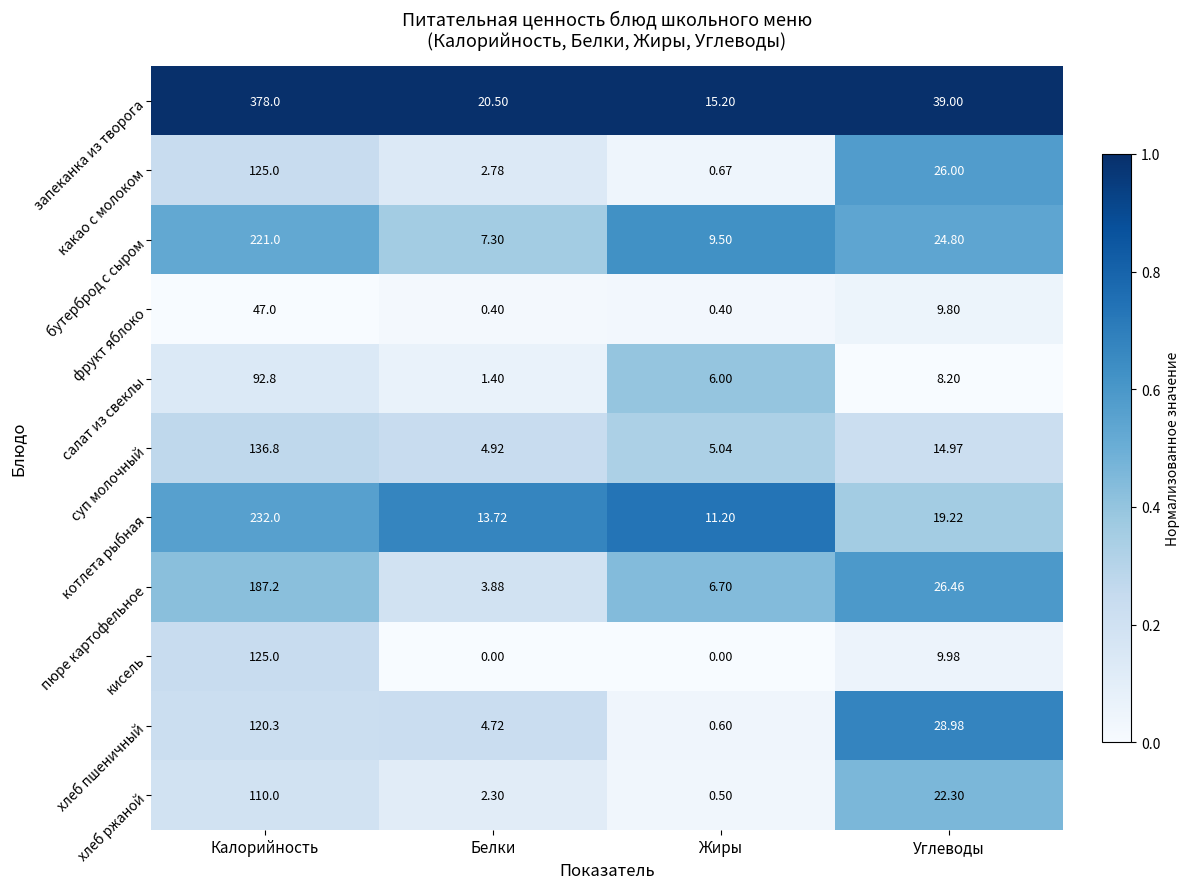

Which series has the largest range (max minus min)?

запеканка из творога